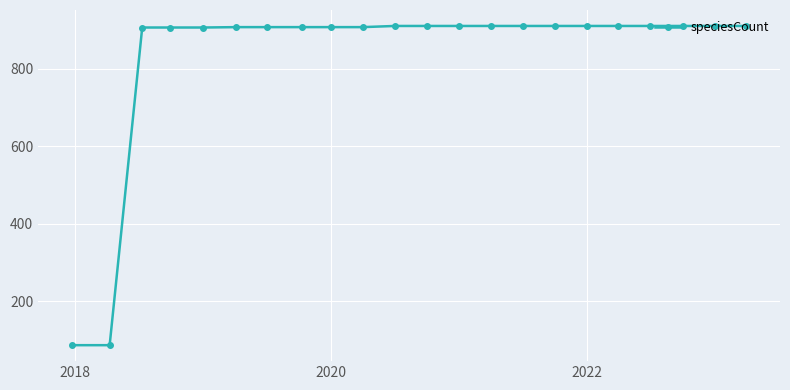

What is the value of the 11th point from the left?

910